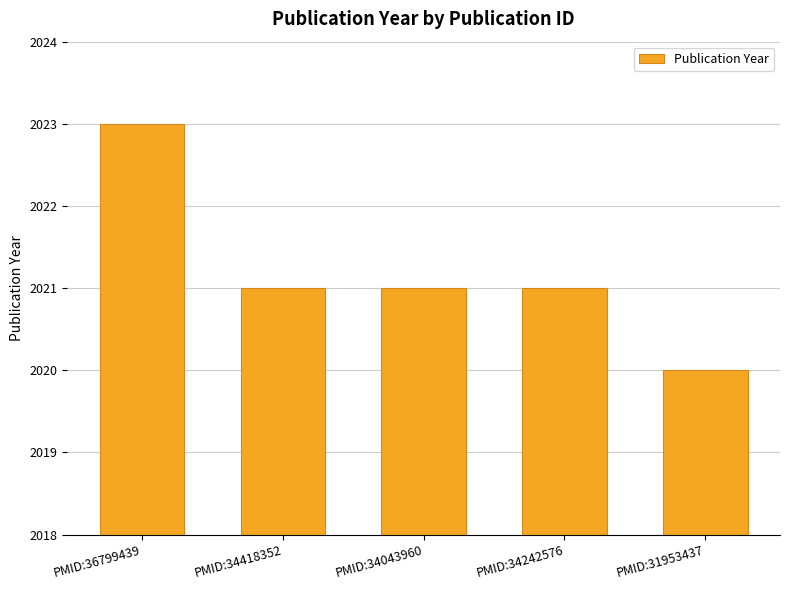

What is the sum of the values at PMID:36799439 and PMID:34043960?

4044